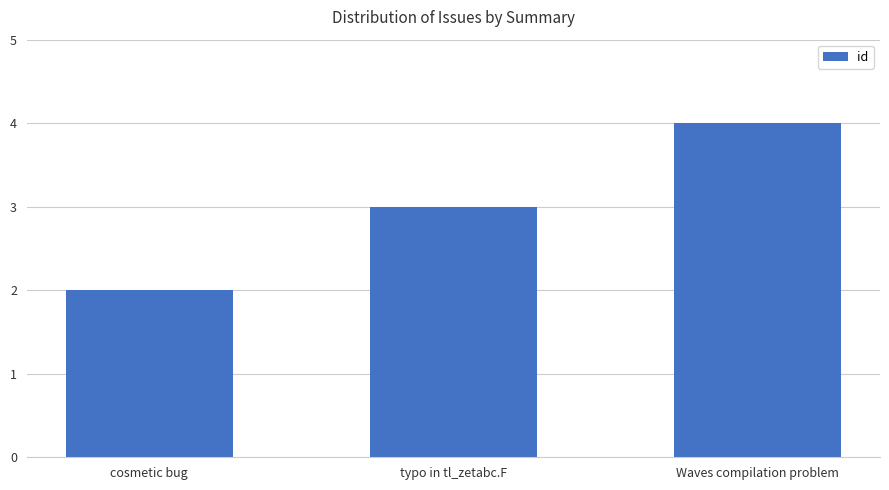

What is the label of the 2nd bar from the left?

typo in tl_zetabc.F